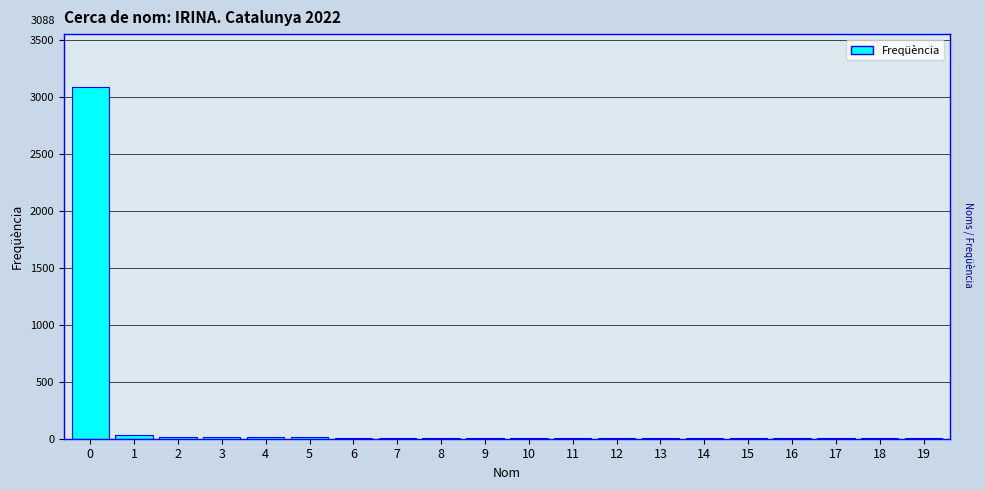

What is the sum of all values?

3251